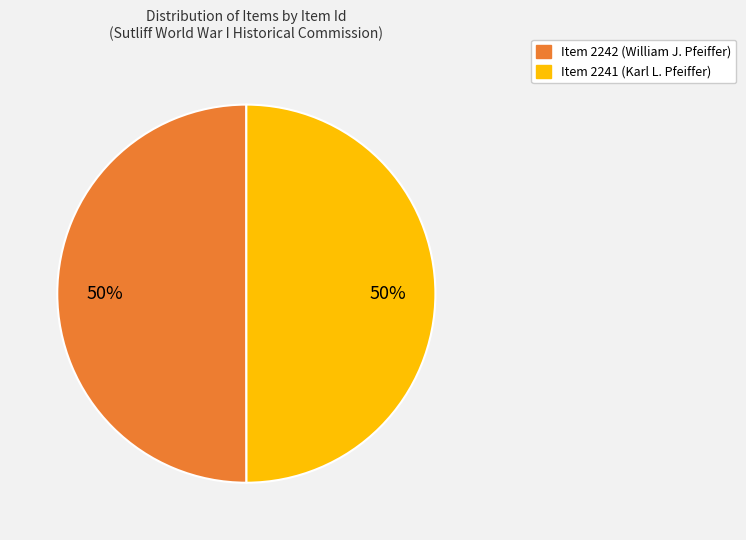

Approximately how many times larger is the value at Item 2241 (Karl L. Pfeiffer) compared to Item 2242 (William J. Pfeiffer)?

1.0